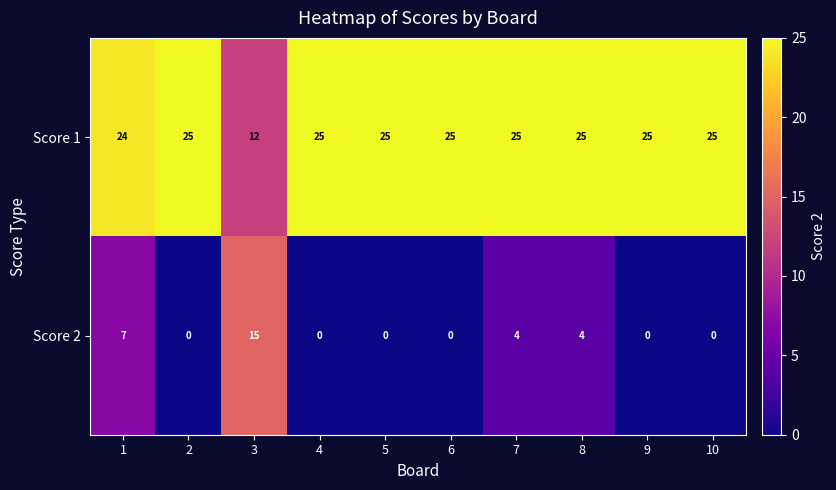

At how many categories does at least one series exceed 5?

10